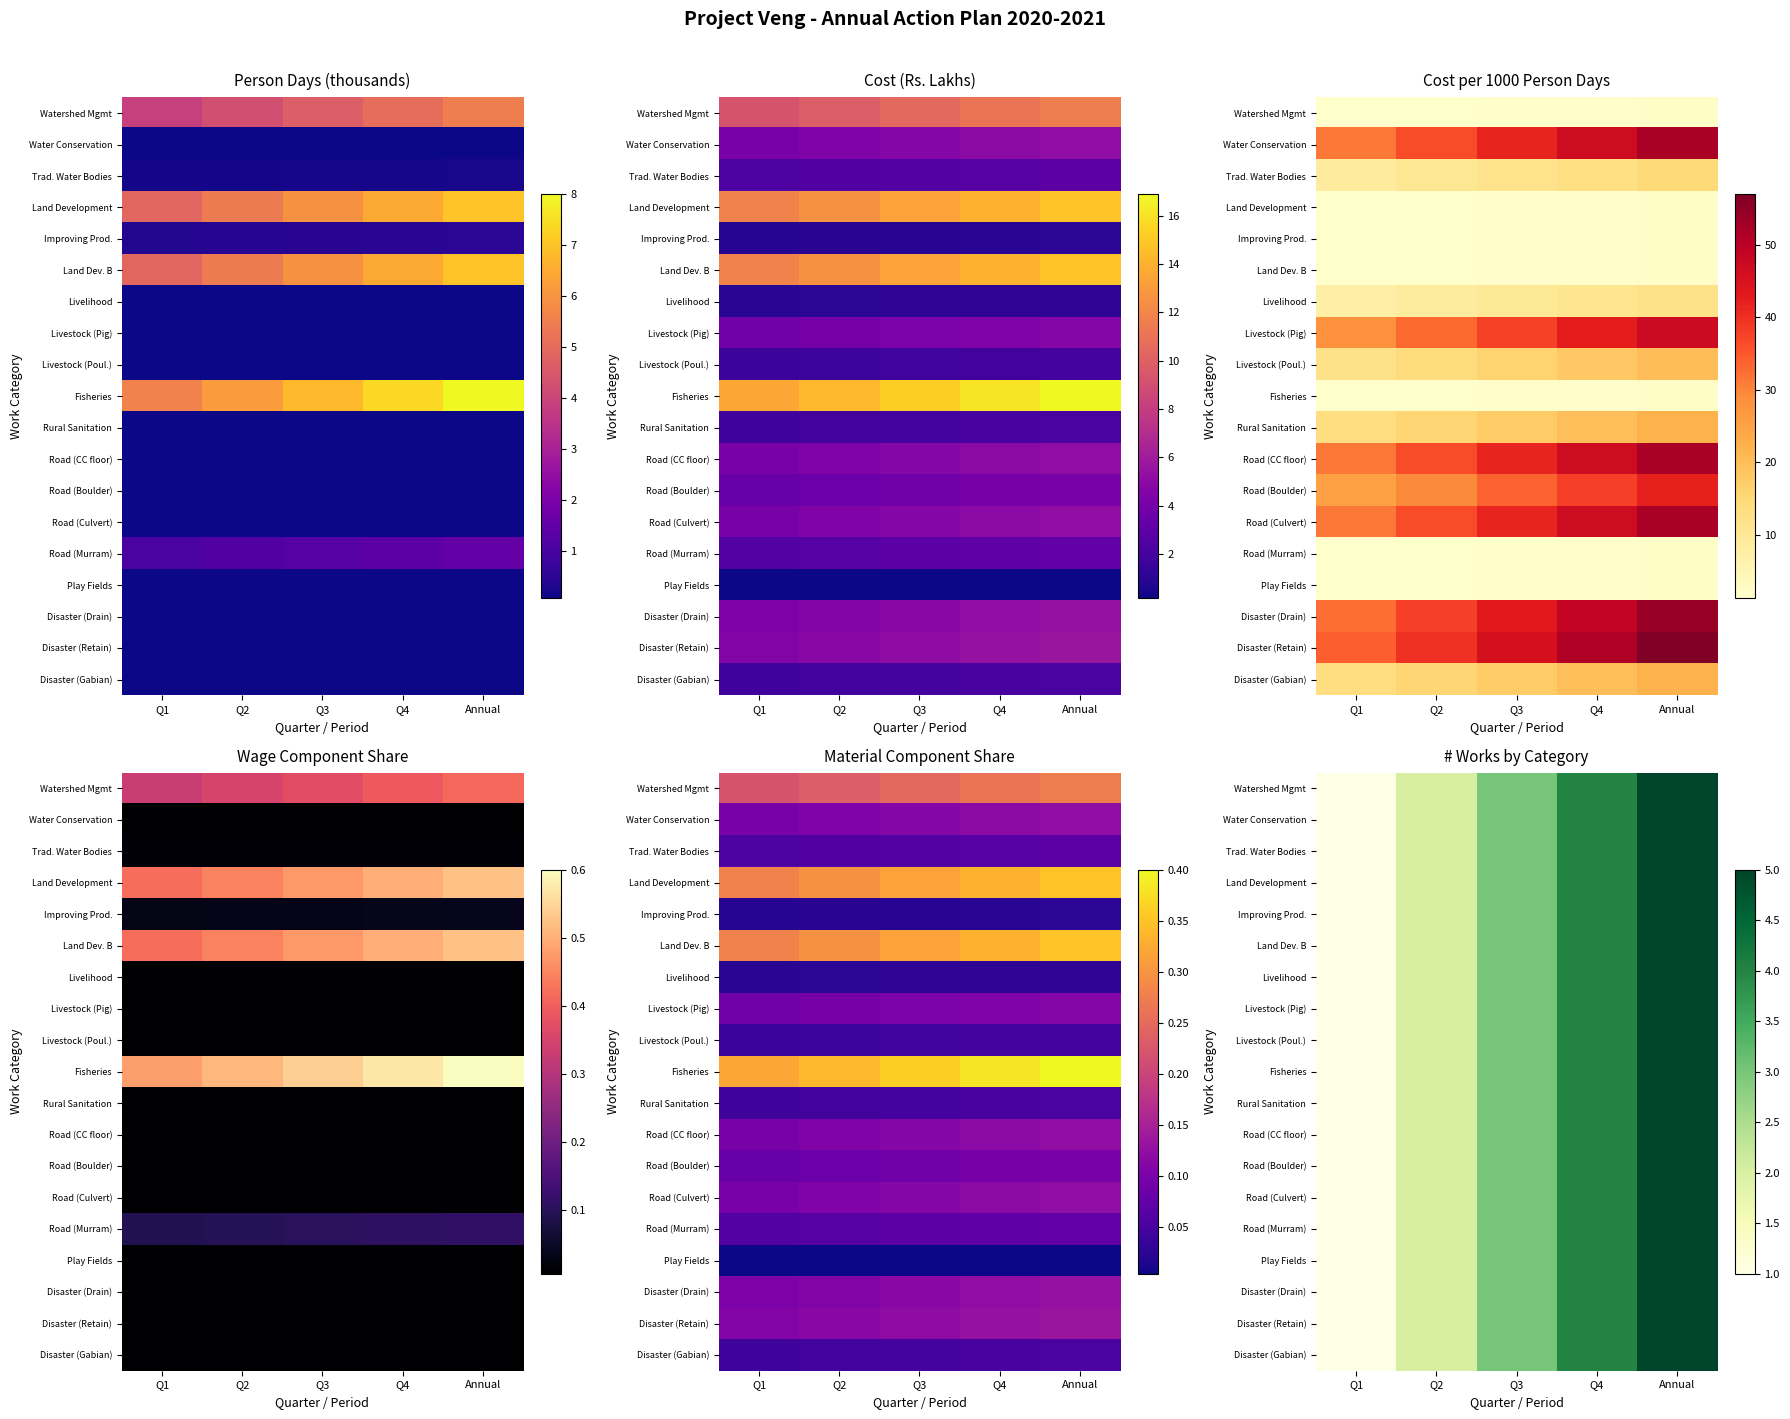

At how many categories does at least one series exceed 2?

3